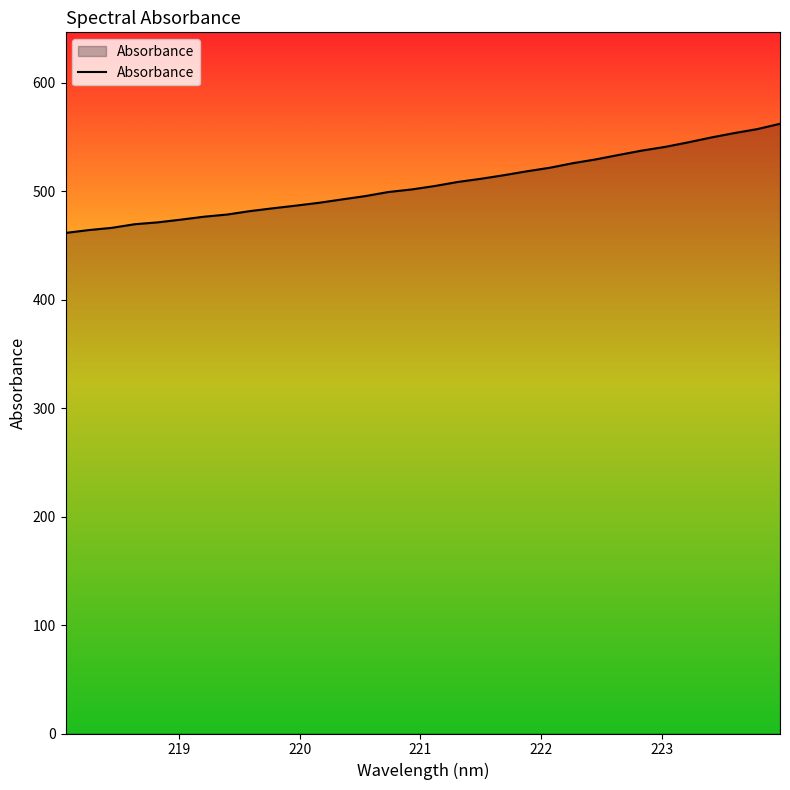

What is the minimum value shown in the chart?

461.5